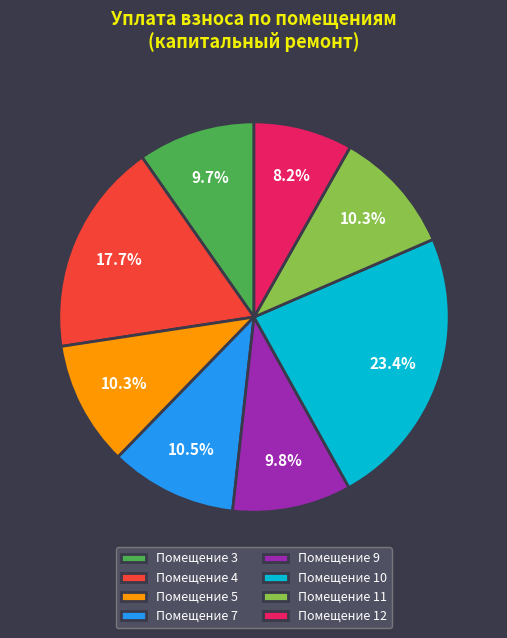

Approximately how many times larger is the value at Помещение 10 compared to Помещение 7?

2.2